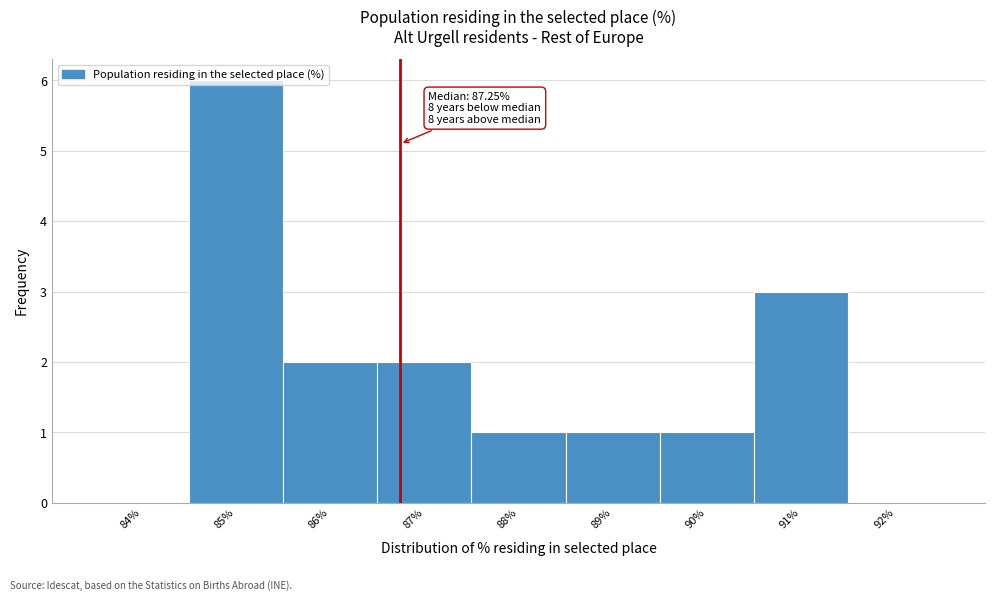

What is the maximum value shown in the chart?

6